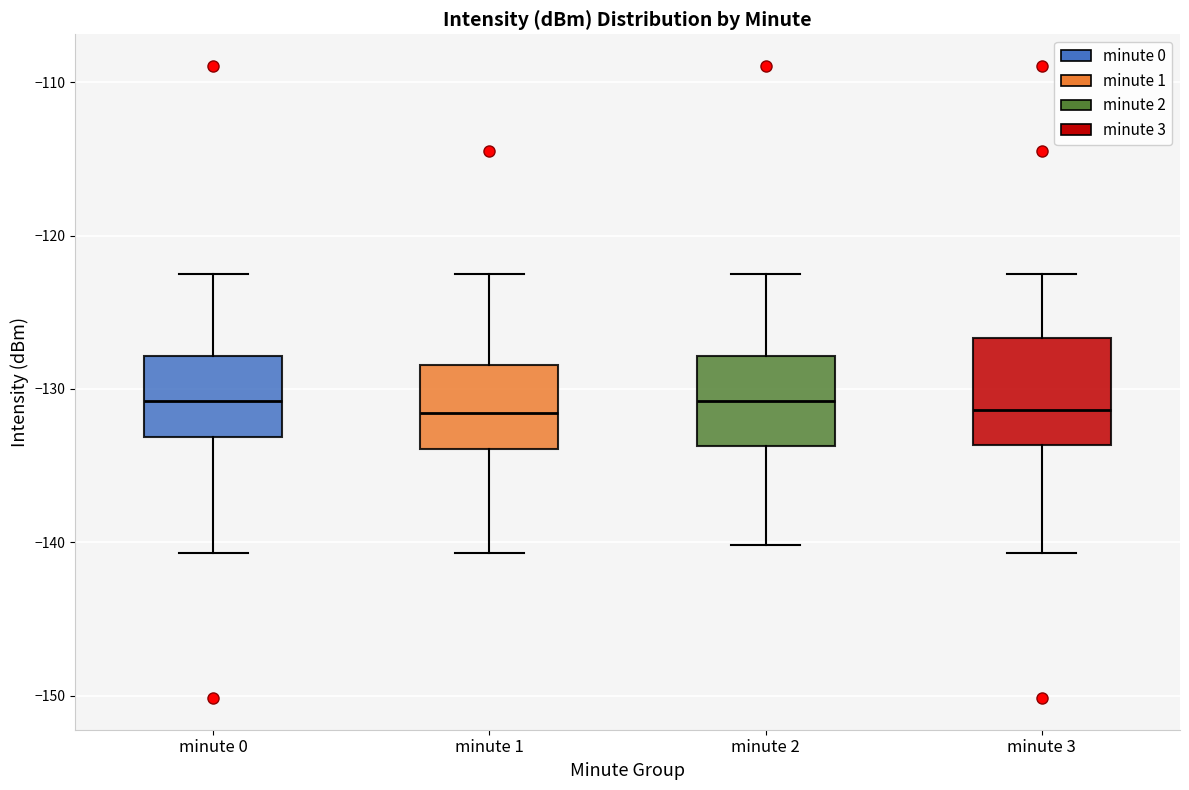

Reading left to right, transcribe this box plot: for each box, give where its median line is, the range the box spans, and where its two whiskers end, as read against the y-axis. The values are not printed on the chart, so give them approximately, as read against the axis.

minute 0: median -131, box -133 to -128, whiskers -141 to -122
minute 1: median -132, box -134 to -128, whiskers -141 to -122
minute 2: median -131, box -134 to -128, whiskers -140 to -122
minute 3: median -131, box -134 to -127, whiskers -141 to -122